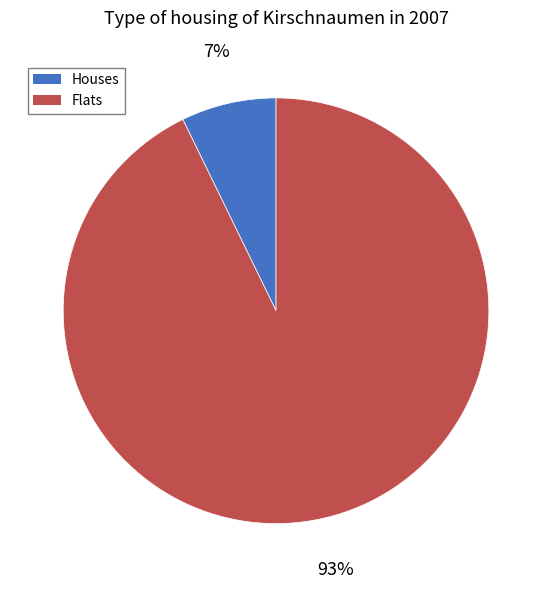

To the nearest percent, what is the average slice percentage?

50%